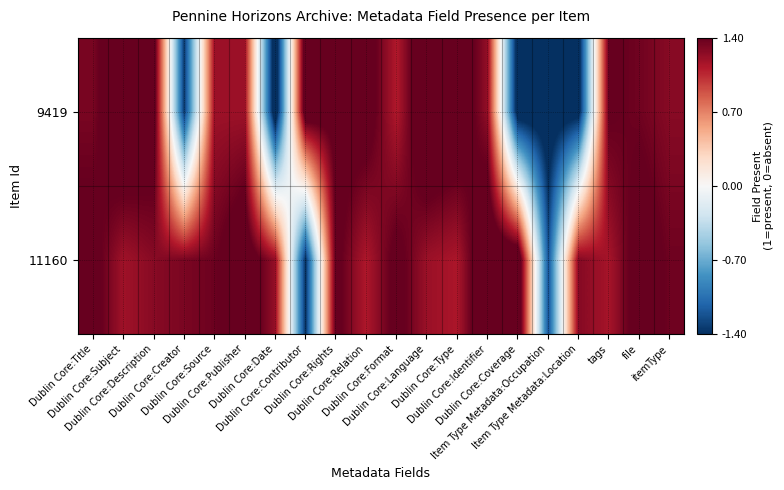

What is the smallest value displayed?

-1.7